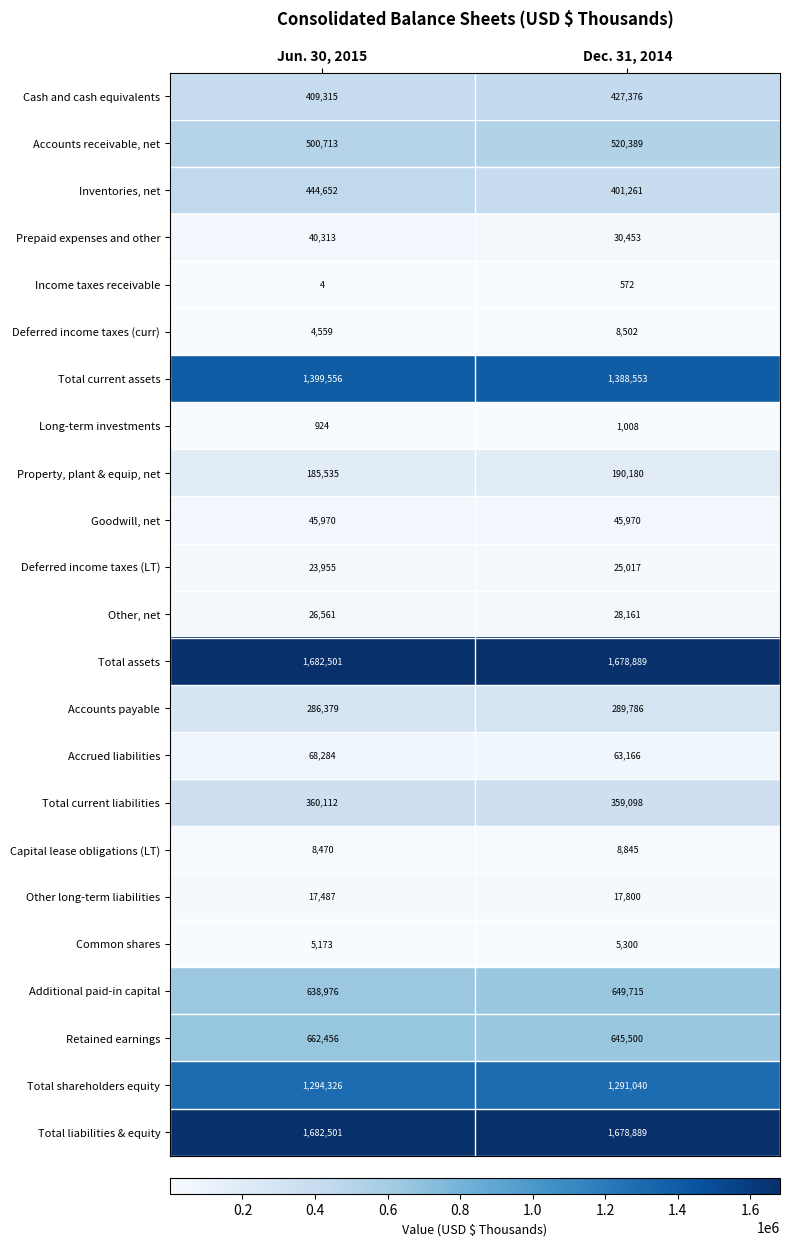

Which series changed the most between Jun. 30, 2015 and Dec. 31, 2014?

Inventories, net